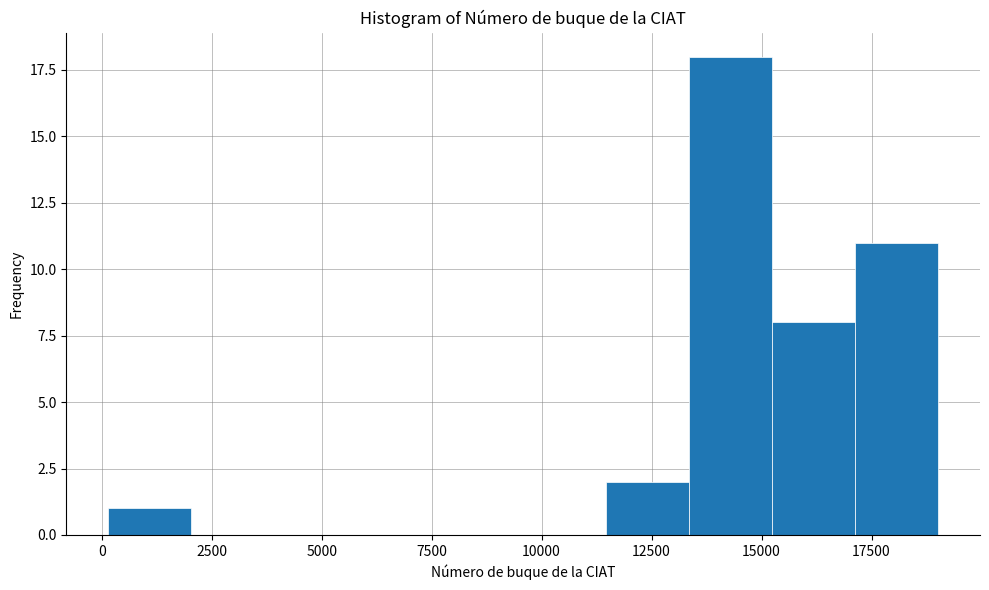

Read against the x-axis, roughly where is the centre of the tallest bar?

14500